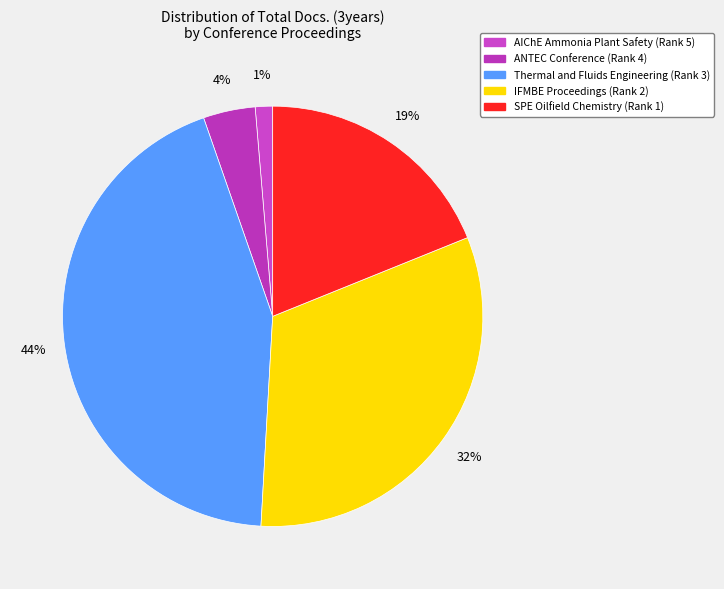

Rank the categories by value from highest to lowest.

Thermal and Fluids Engineering (Rank 3), IFMBE Proceedings (Rank 2), SPE Oilfield Chemistry (Rank 1), ANTEC Conference (Rank 4), AIChE Ammonia Plant Safety (Rank 5)